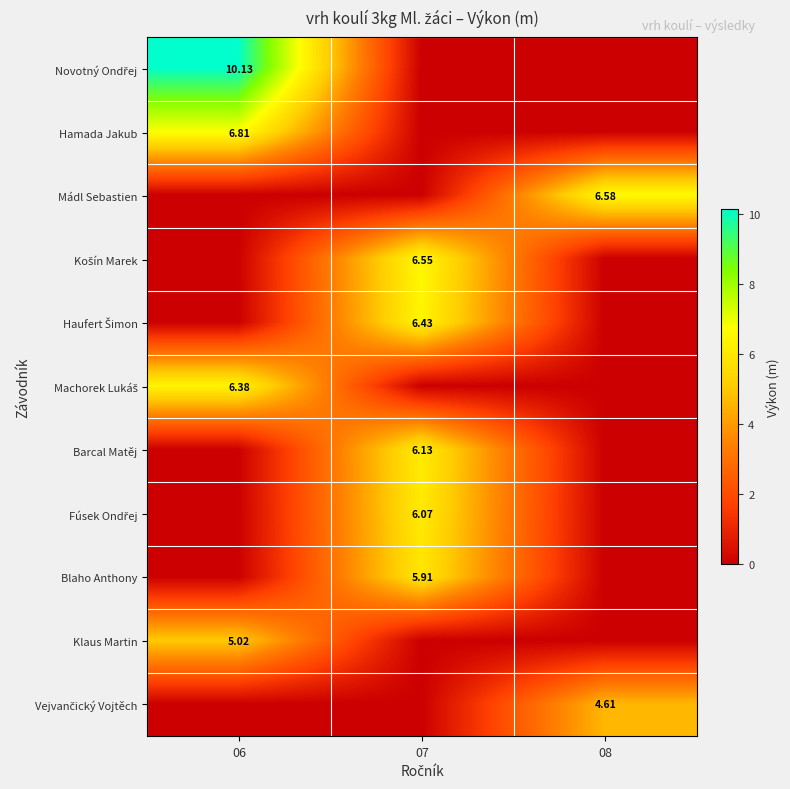

At which category does the chart reach its peak across all series?

06